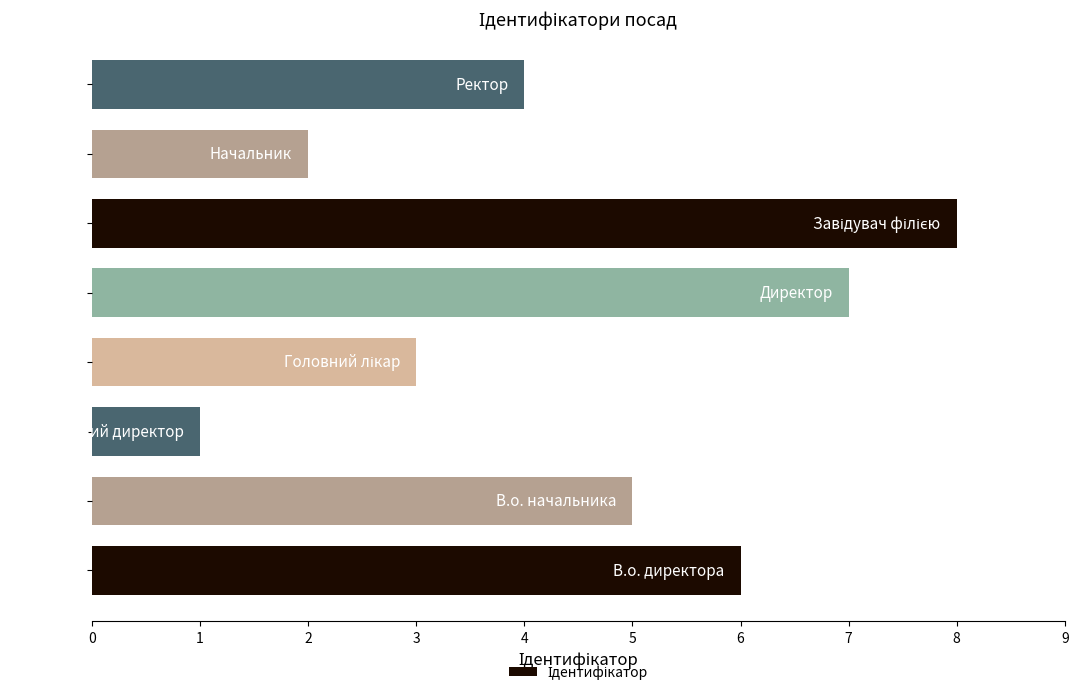

What is the minimum value shown in the chart?

1